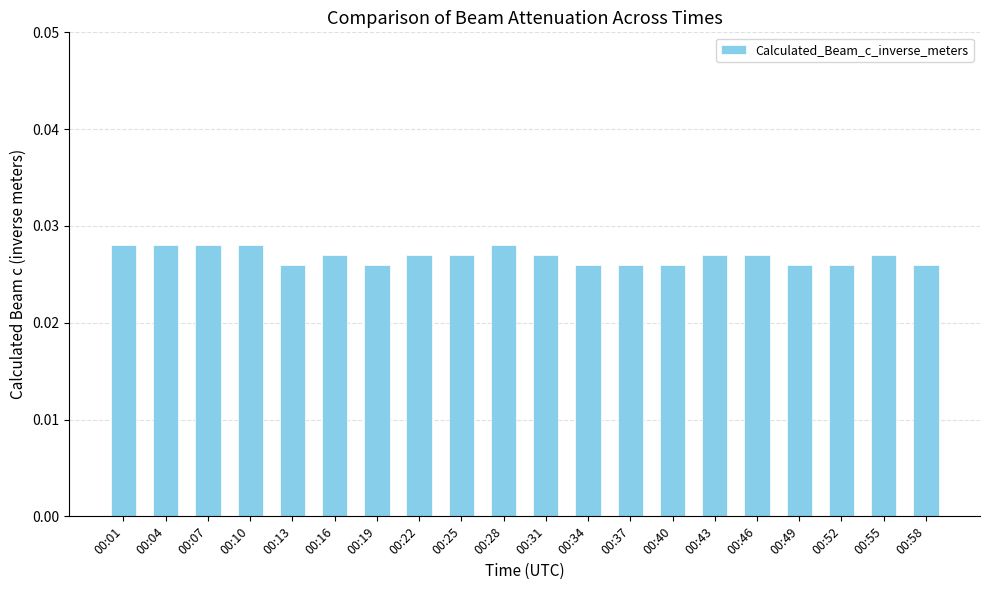

What is the sum of all values?

0.5